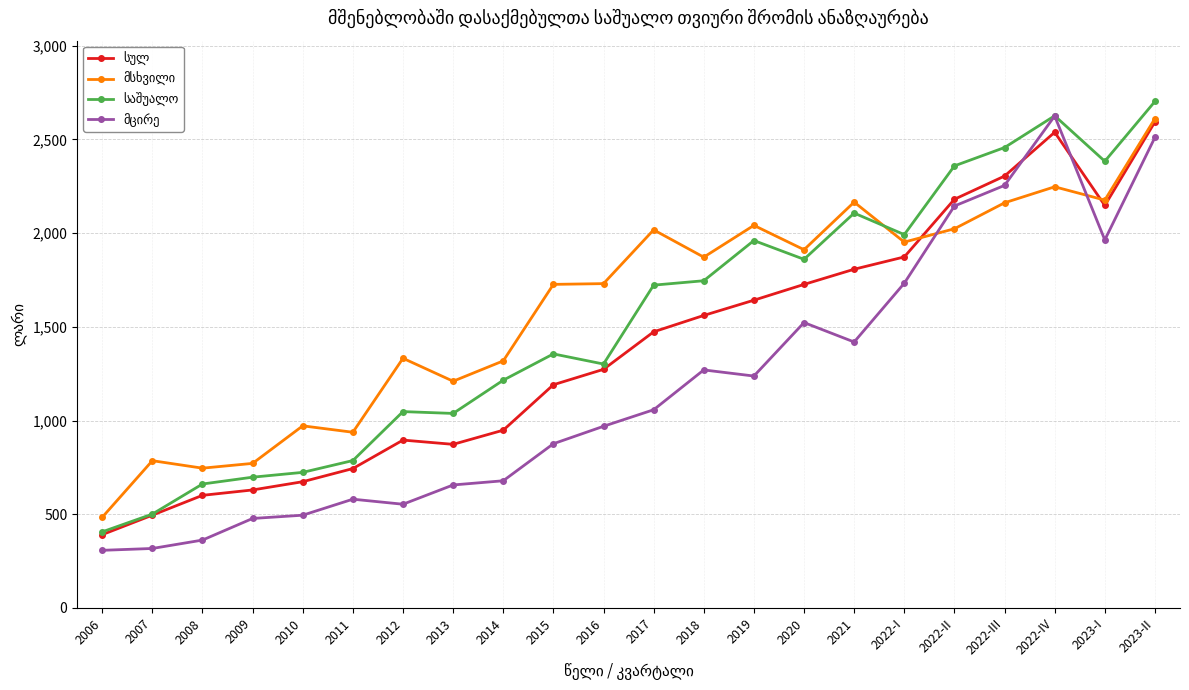

What position from the right is 2020?

8